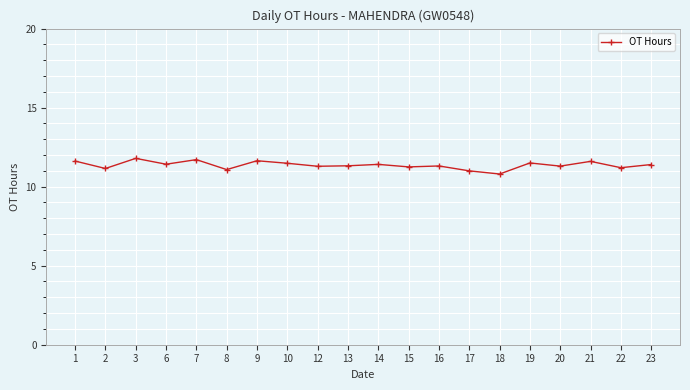

What is the sum of all values?

227.3